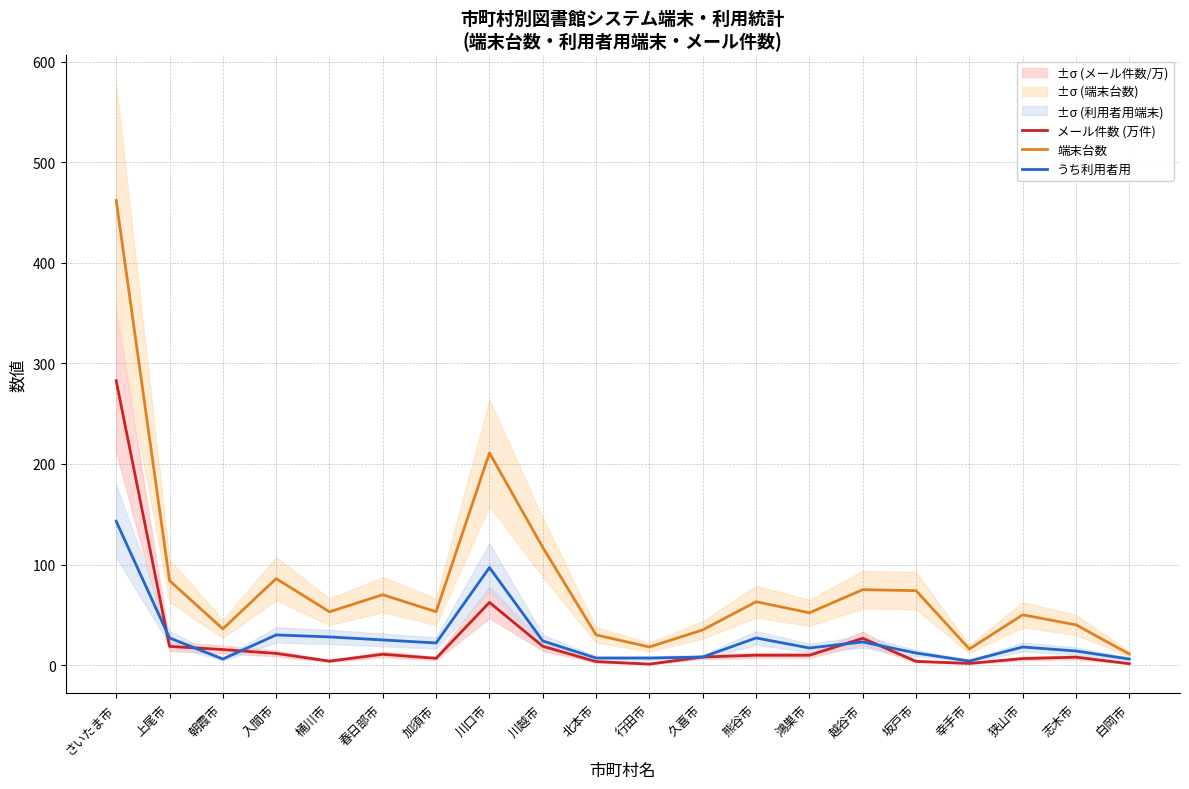

Where is 端末台数 nearest to the value 236?

川口市